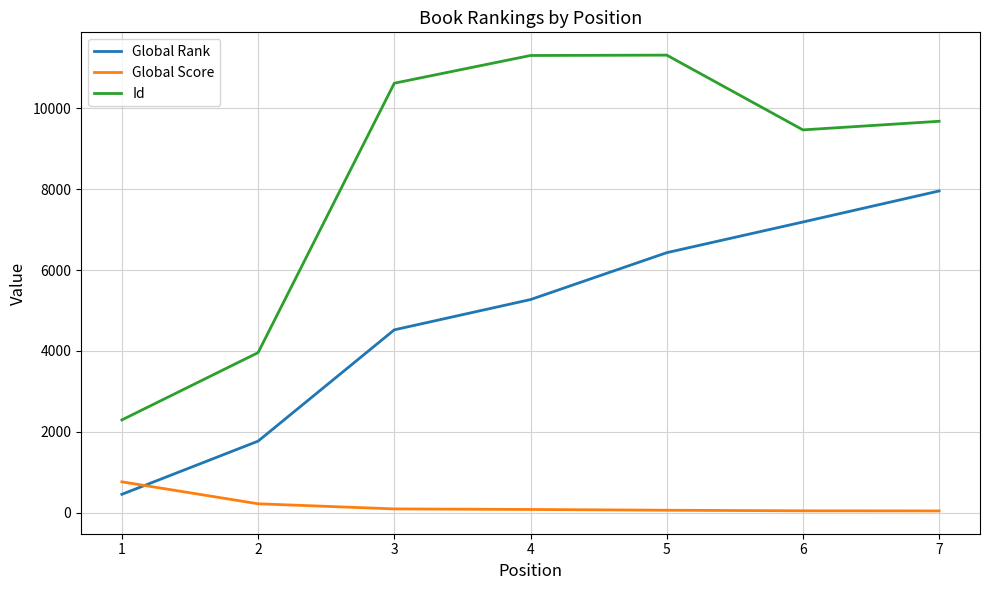

True or false: Global Score and Id intersect in this chart.

False